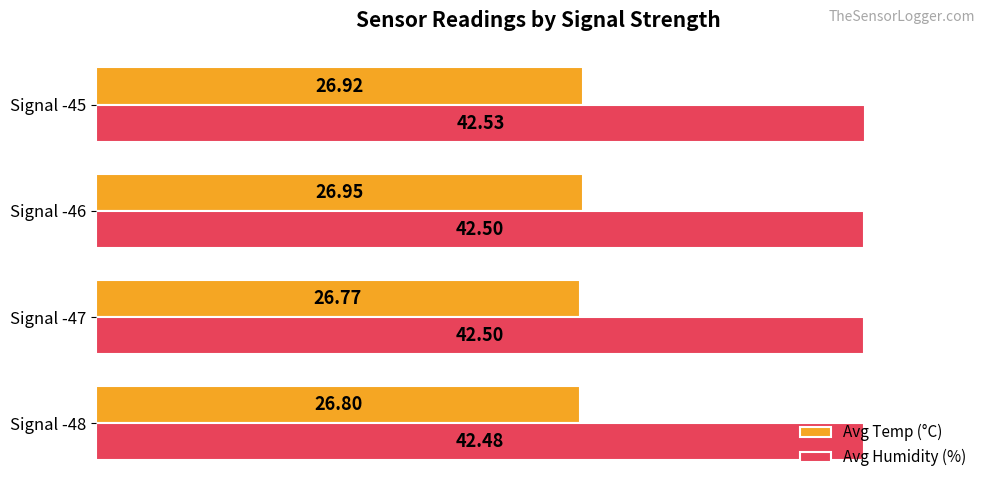

Which series has the largest total across all categories?

Avg Humidity (%)